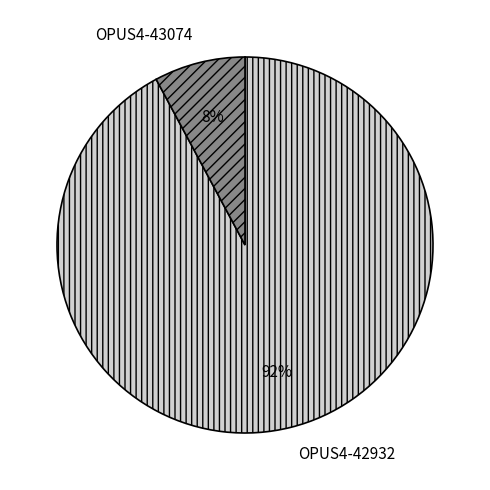

The OPUS4-43074 slice represents 8% of the pie. True or false?

True